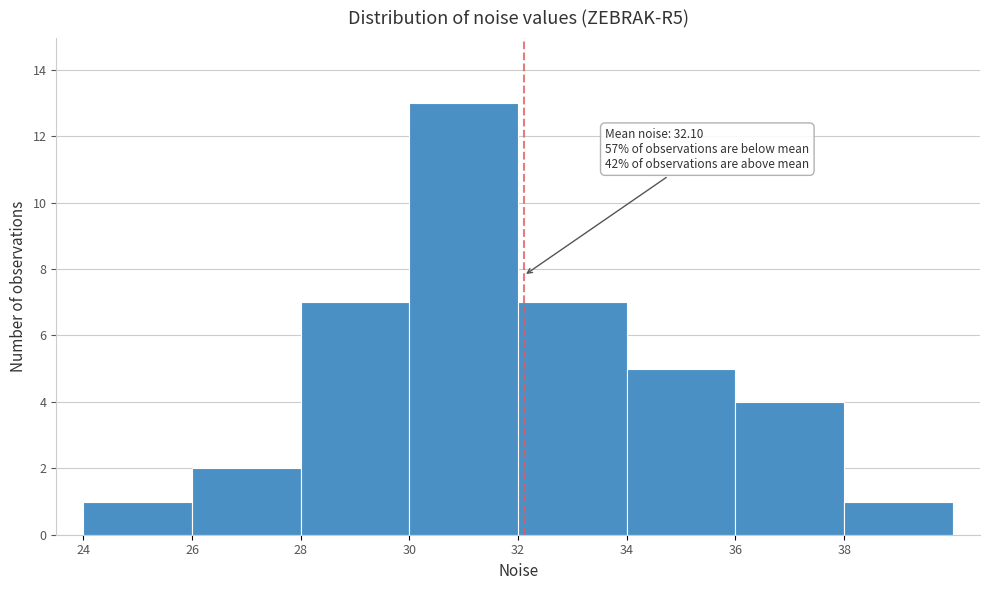

Which range on the x-axis has the tallest bar?

30 to 32